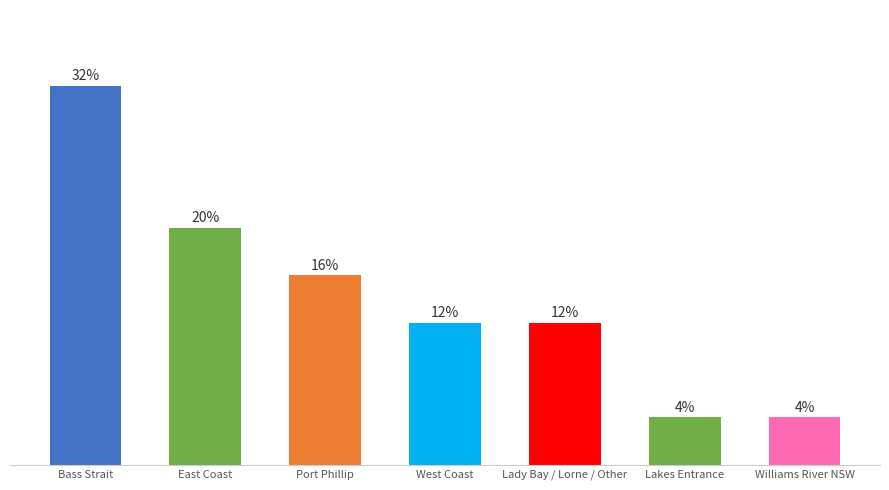

Are the bars horizontal?

No